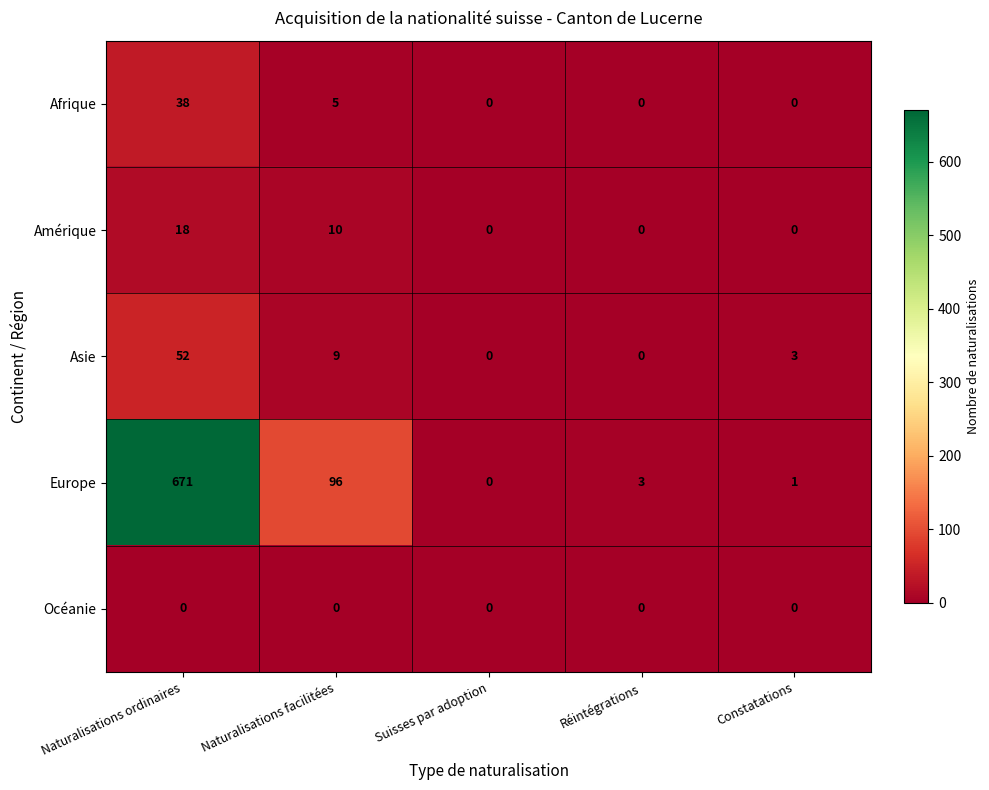

Which series has the widest spread of values?

Europe